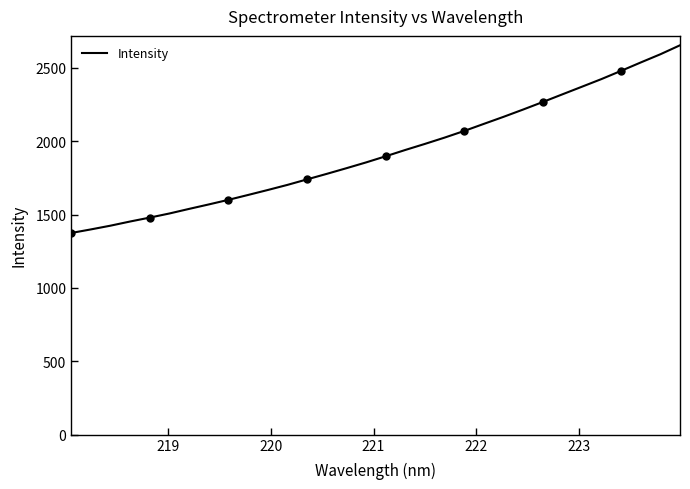

What is the minimum value shown in the chart?

1374.1